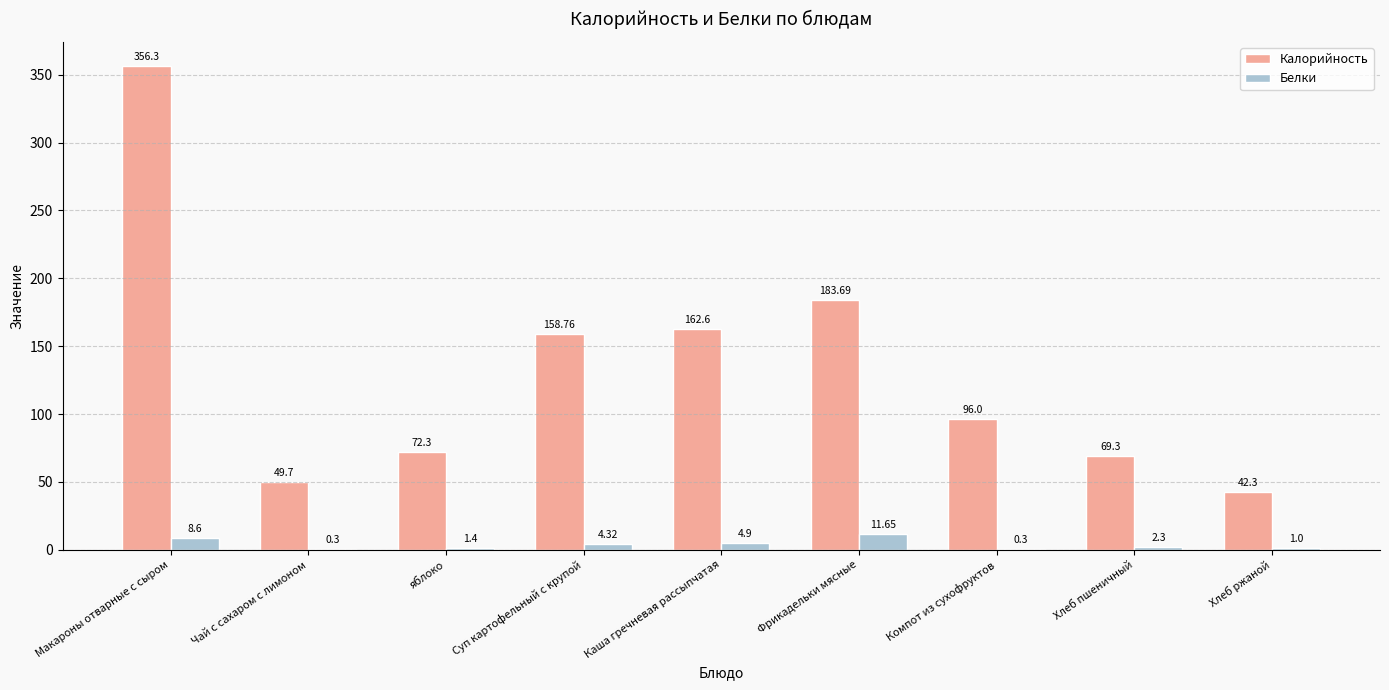

Reading left to right, extract all data points from this chart.

Калорийность: 356.3	49.7	72.3	158.8	162.6	183.7	96.0	69.3	42.3
Белки: 8.6	0.3	1.4	4.3	4.9	11.7	0.3	2.3	1.0